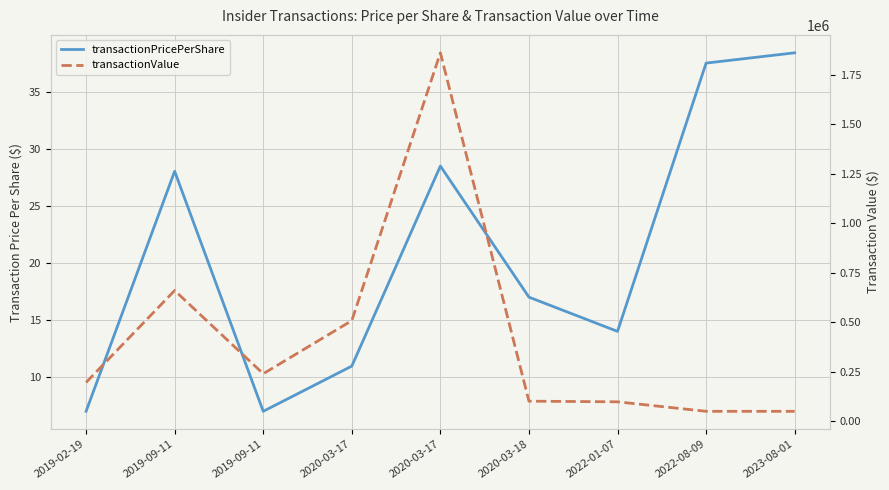

The transactionPricePerShare series shows 7.0 at 2019-09-11. True or false?

True